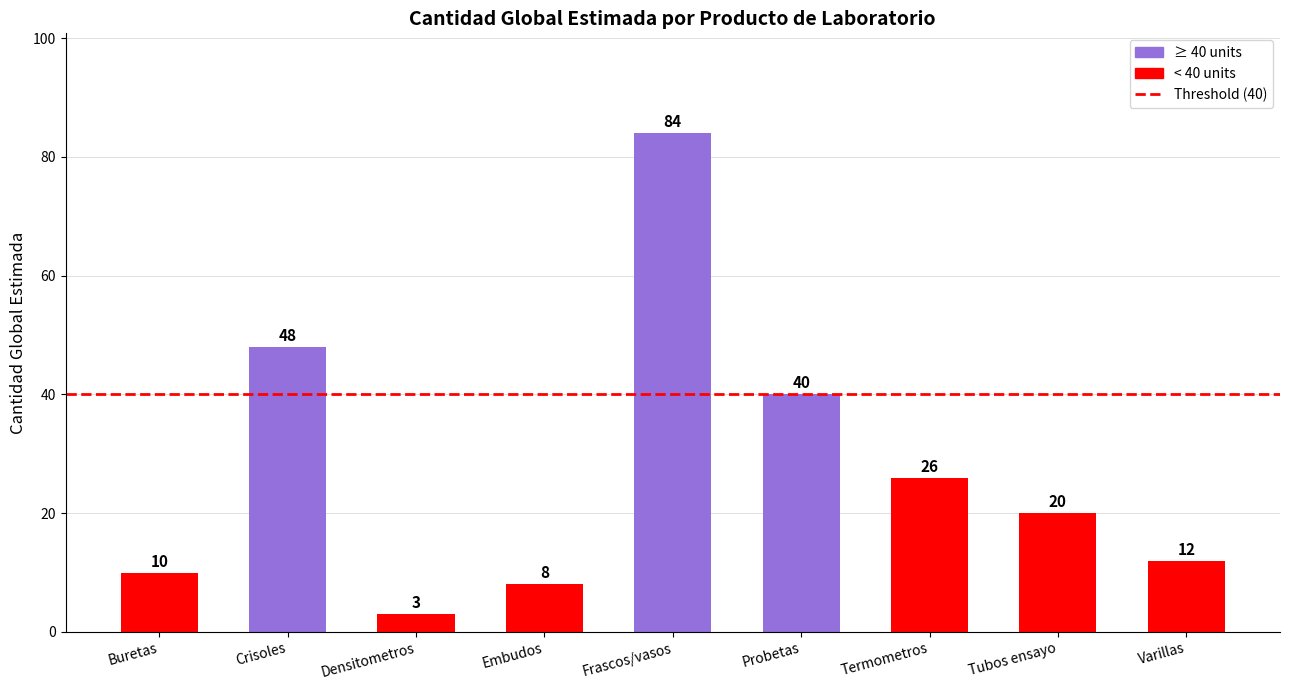

Reading right to left, transcribe all the data shown in this chart.

Varillas=12	Tubos ensayo=20	Termometros=26	Probetas=40	Frascos/vasos=84	Embudos=8	Densitometros=3	Crisoles=48	Buretas=10